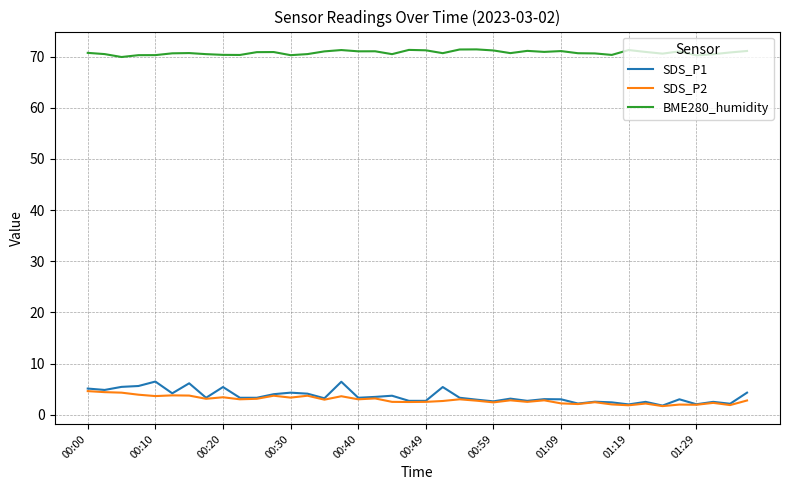

What is the smallest value displayed?

1.7